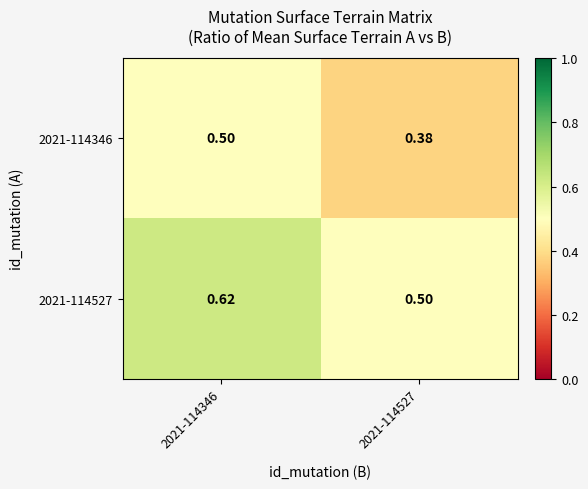

Is the value of 2021-114527 at 2021-114346 greater than the value of 2021-114346 at 2021-114346?

Yes